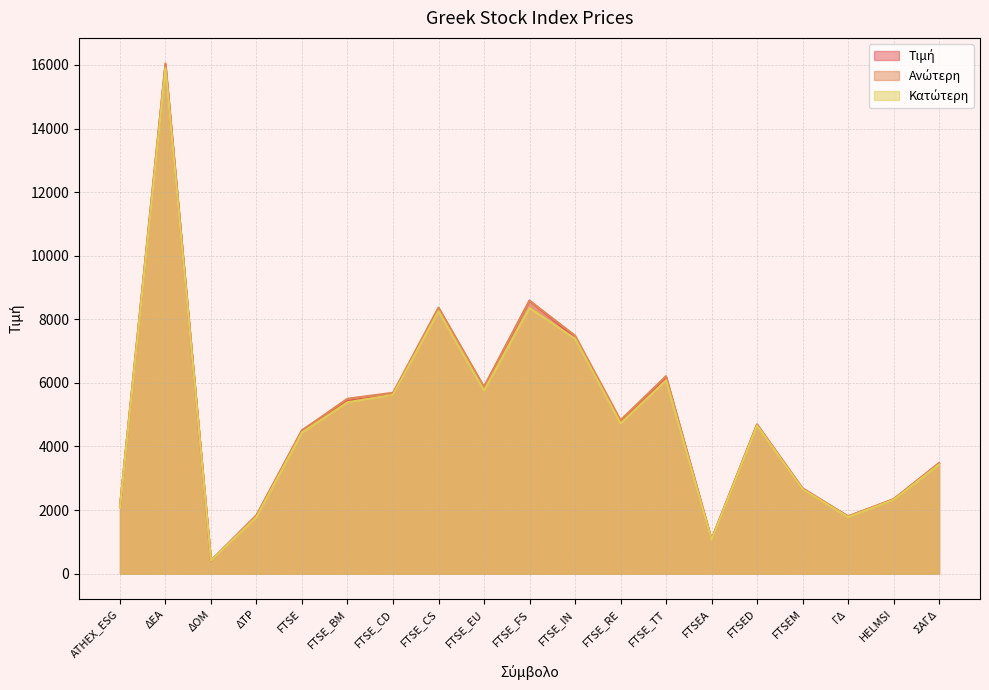

List the series in order of their peak value, lowest first.

Κατώτερη, Τιμή, Ανώτερη